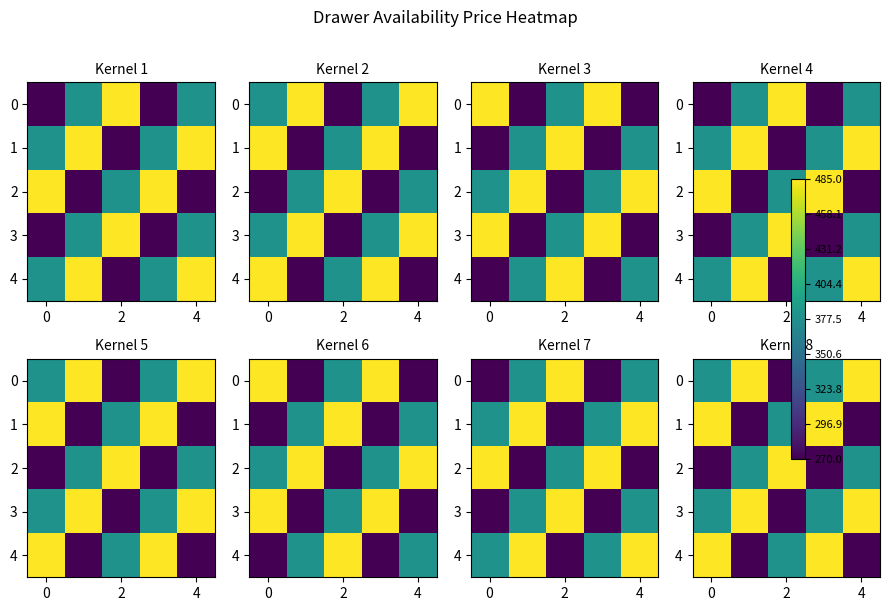

What is the difference between the second highest and second lowest values in the 2 series?

110